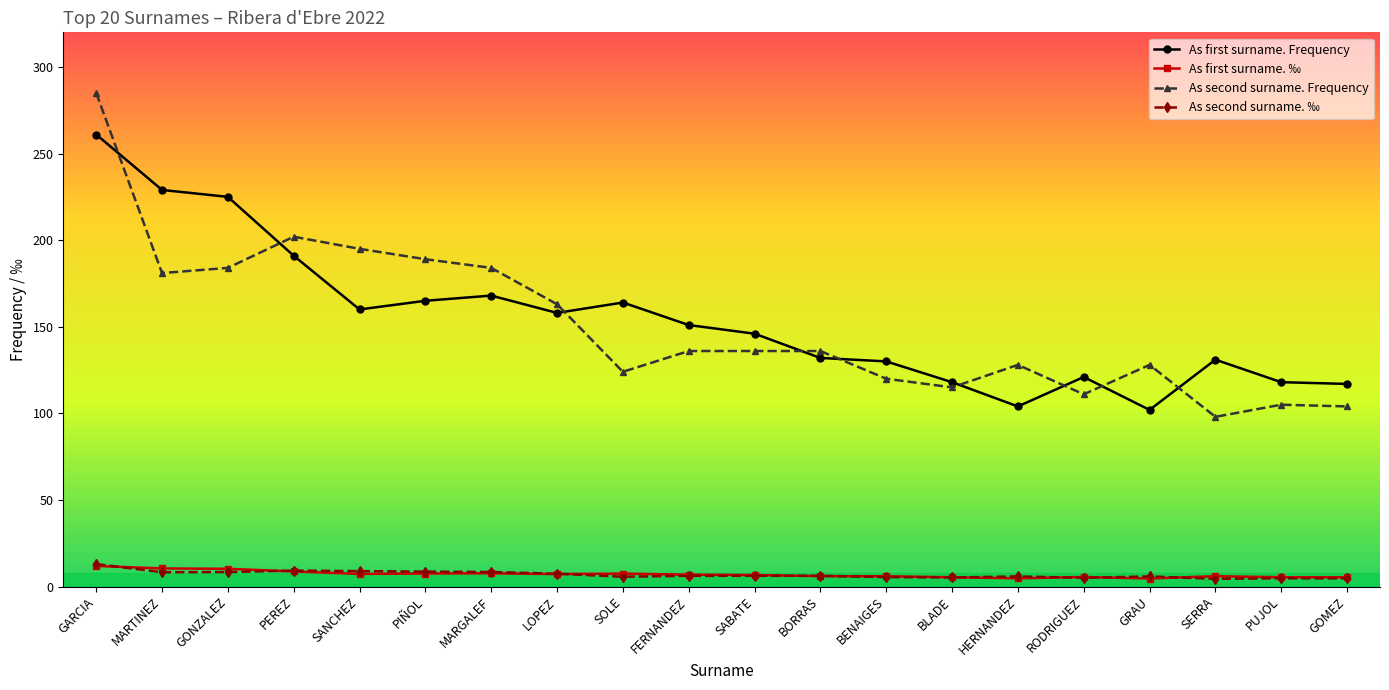

Where do As second surname. ‰ and As first surname. ‰ first cross each other?

GARCIA and MARTINEZ